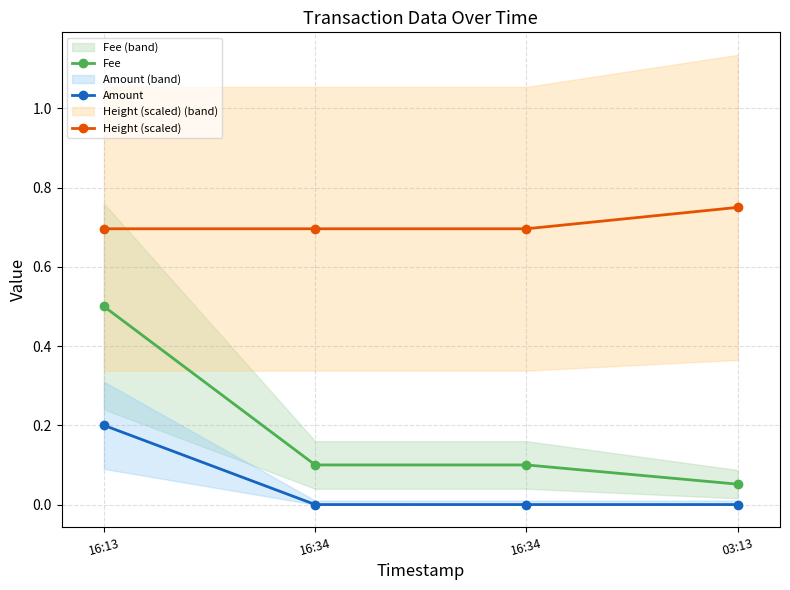

Rank the categories by Height (scaled) value from highest to lowest.

03:13, 16:34, 16:34, 16:13